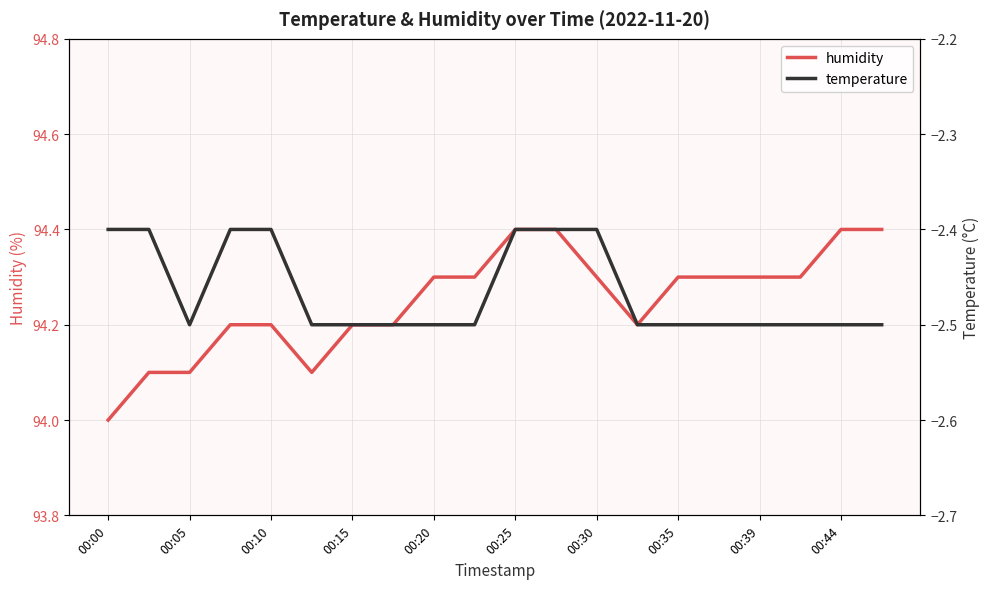

At which label does humidity reach its minimum?

00:00